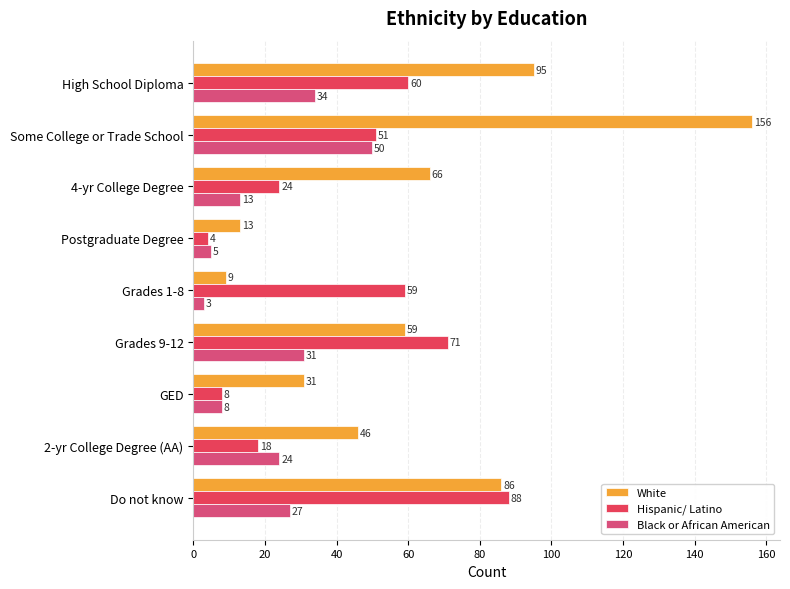

At how many categories does at least one series exceed 67?

4